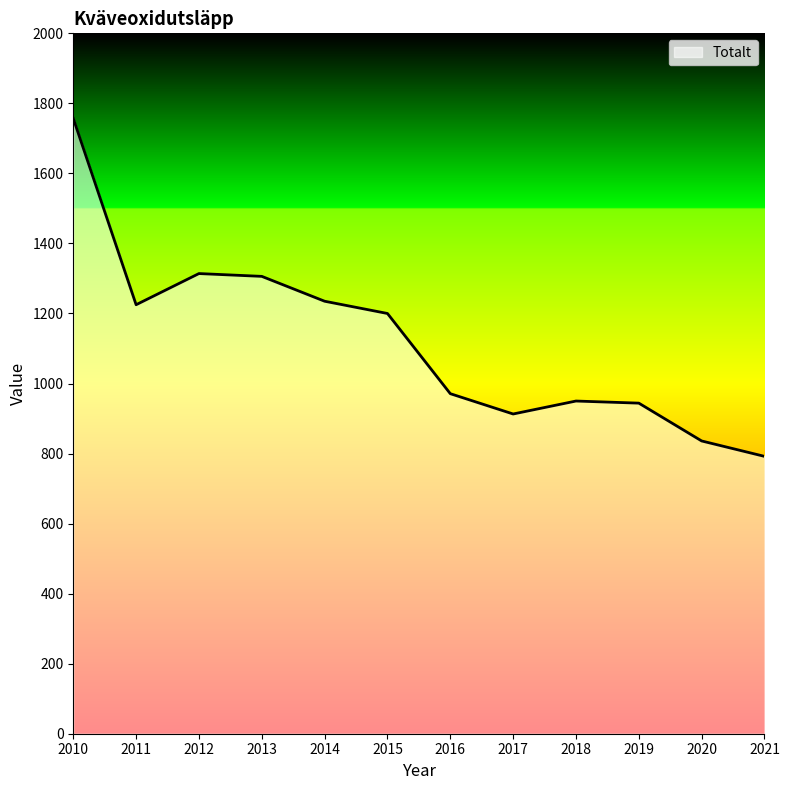

Reading right to left, what are all the values shown in this chart?

792	836	944	950	913	971	1200	1235	1306	1314	1225	1757